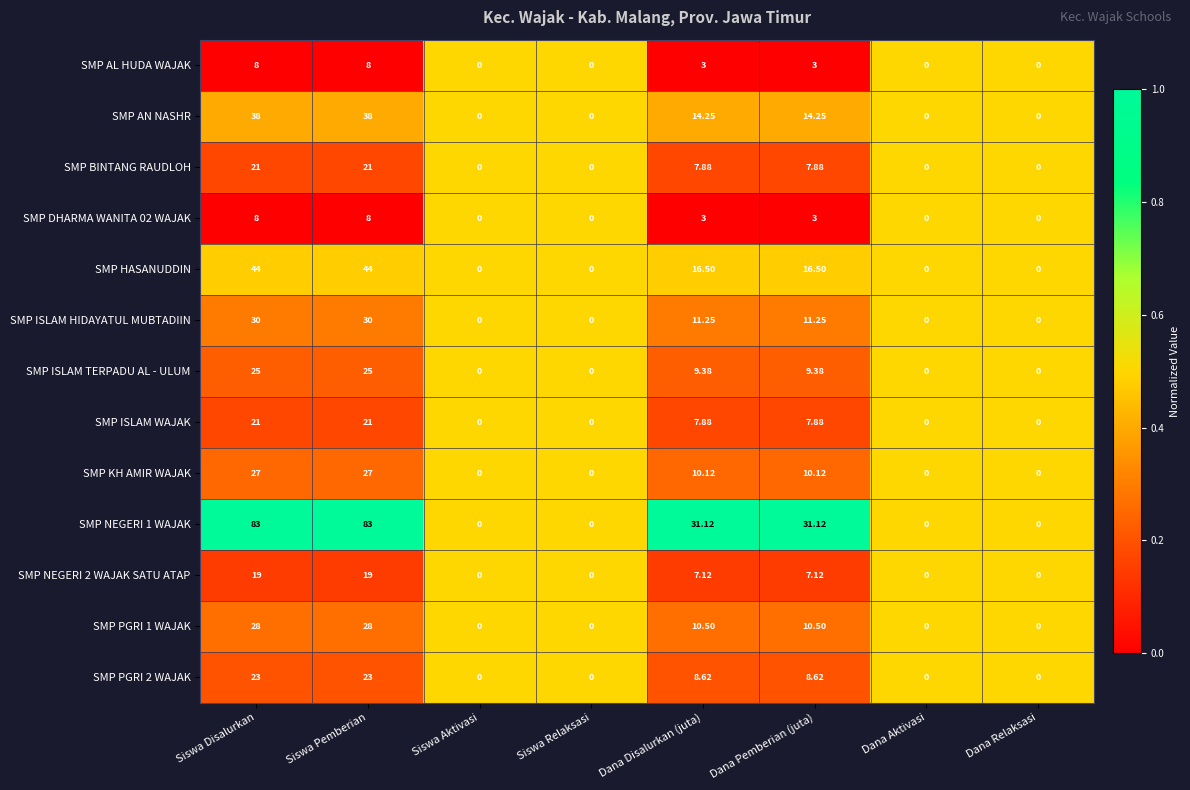

At which label does SMP ISLAM TERPADU AL - ULUM first exceed 9?

Siswa Disalurkan